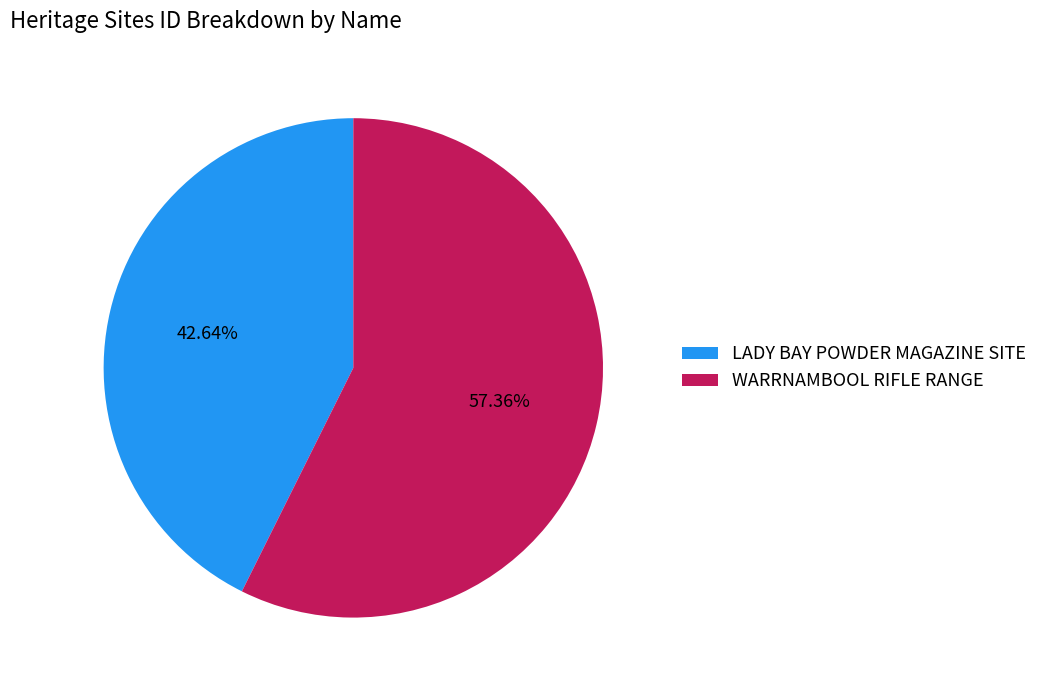

To the nearest percent, what percentage of the pie is LADY BAY POWDER MAGAZINE SITE?

43%